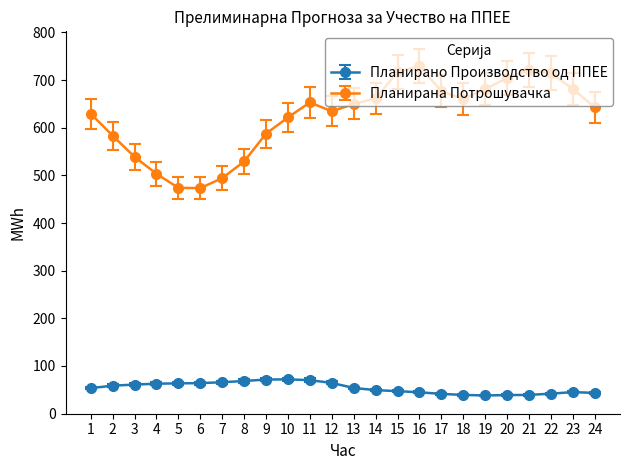

Which series has the largest total across all categories?

Планирана Потрошувачка